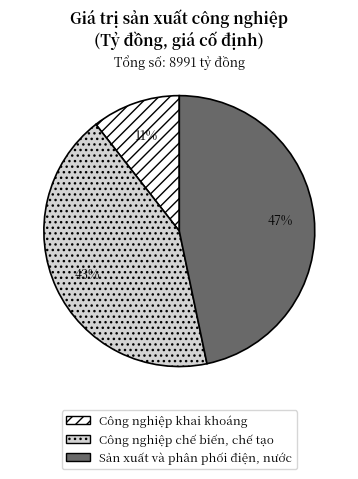

Is Công nghiệp chế biến, chế tạo the majority of the pie?

No